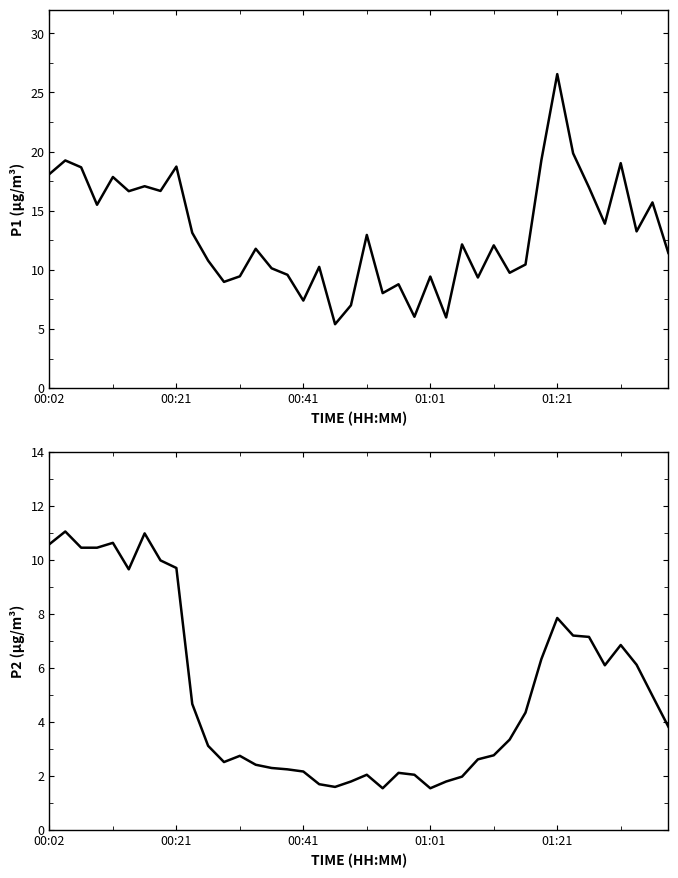

At which category is the sum across all series the highest?

01:21